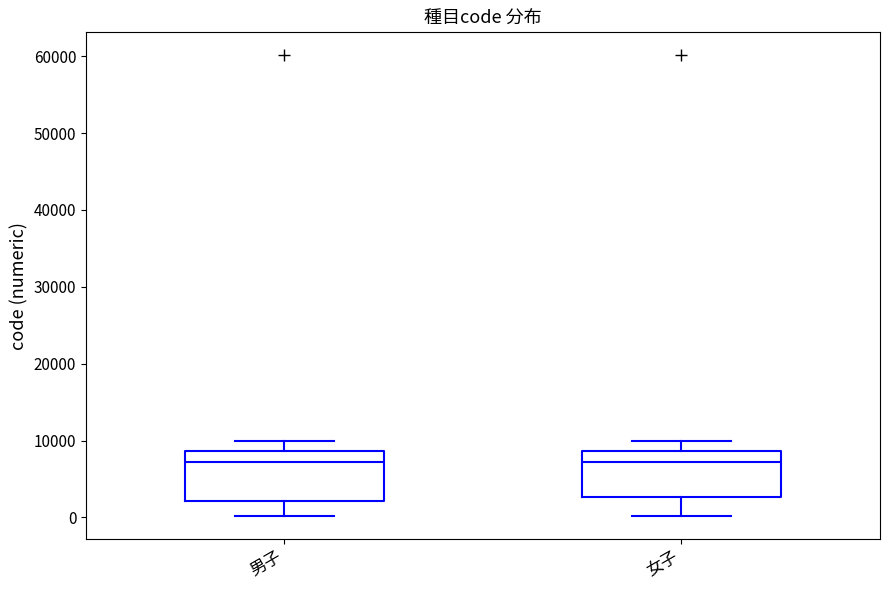

Reading left to right, transcribe this box plot: for each box, give where its median line is, the range the box spans, and where its two whiskers end, as read against the y-axis. The values are not printed on the chart, so give them approximately, as read against the axis.

男子: median 7000, box 2000 to 9000, whiskers 0 to 10000
女子: median 7000, box 3000 to 9000, whiskers 0 to 10000